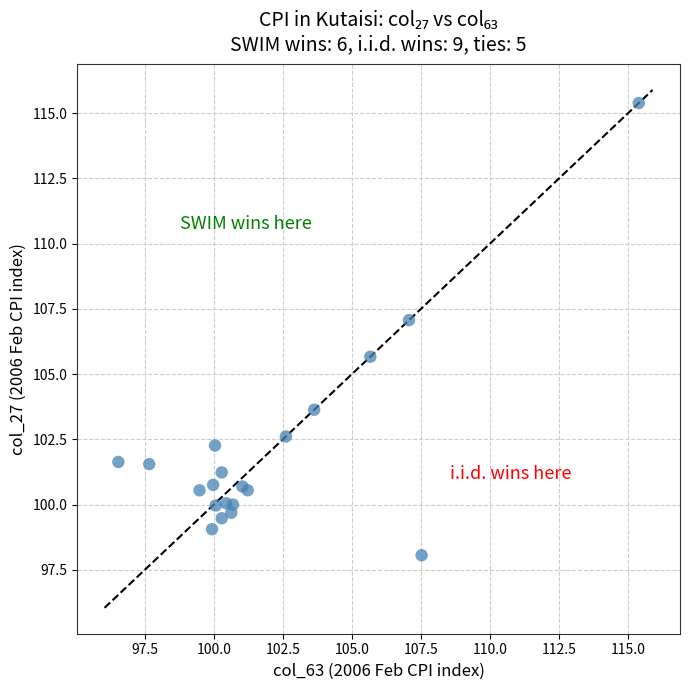

What Y value in the scatter plot is closest to 106?

105.7